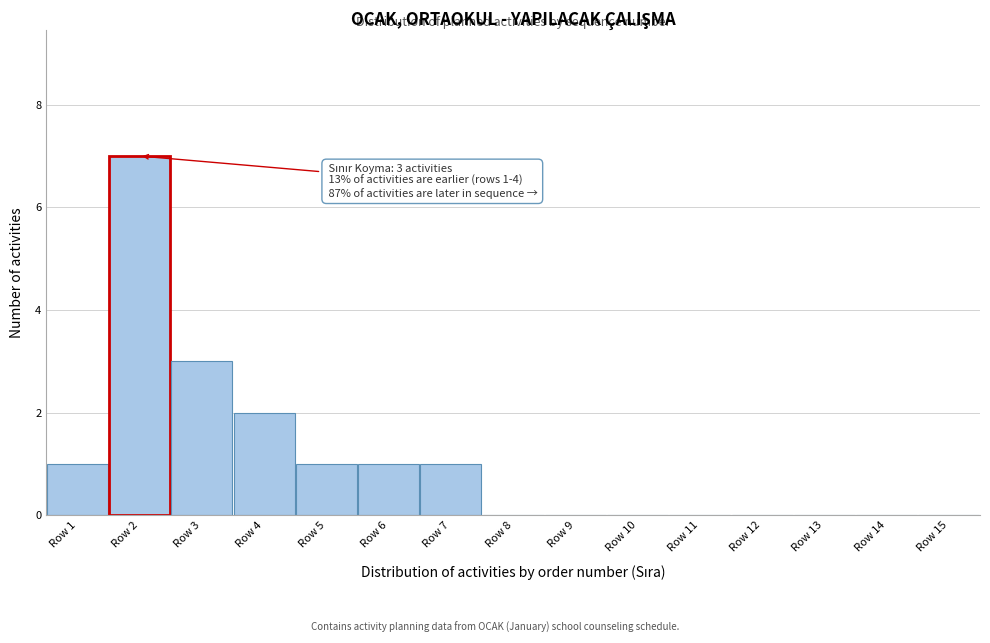

Reading right to left, extract all data points from this chart.

Row 15=0	Row 14=0	Row 13=0	Row 12=0	Row 11=0	Row 10=0	Row 9=0	Row 8=0	Row 7=1	Row 6=1	Row 5=1	Row 4=2	Row 3=3	Row 2=7	Row 1=1